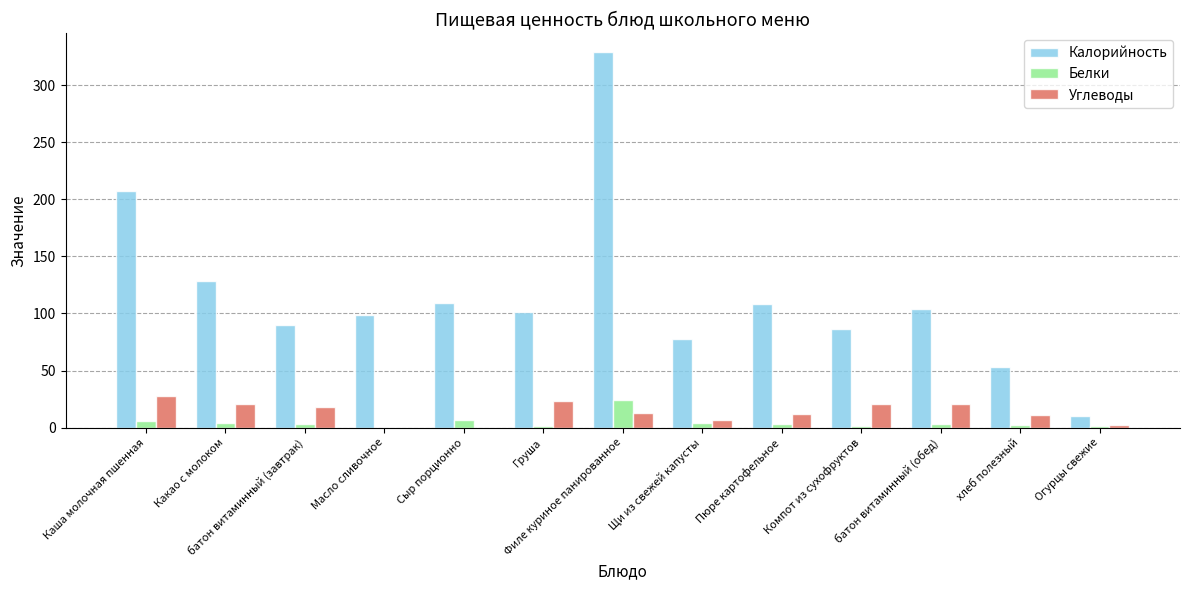

Which category has the highest value across all series?

Филе куриное панированное